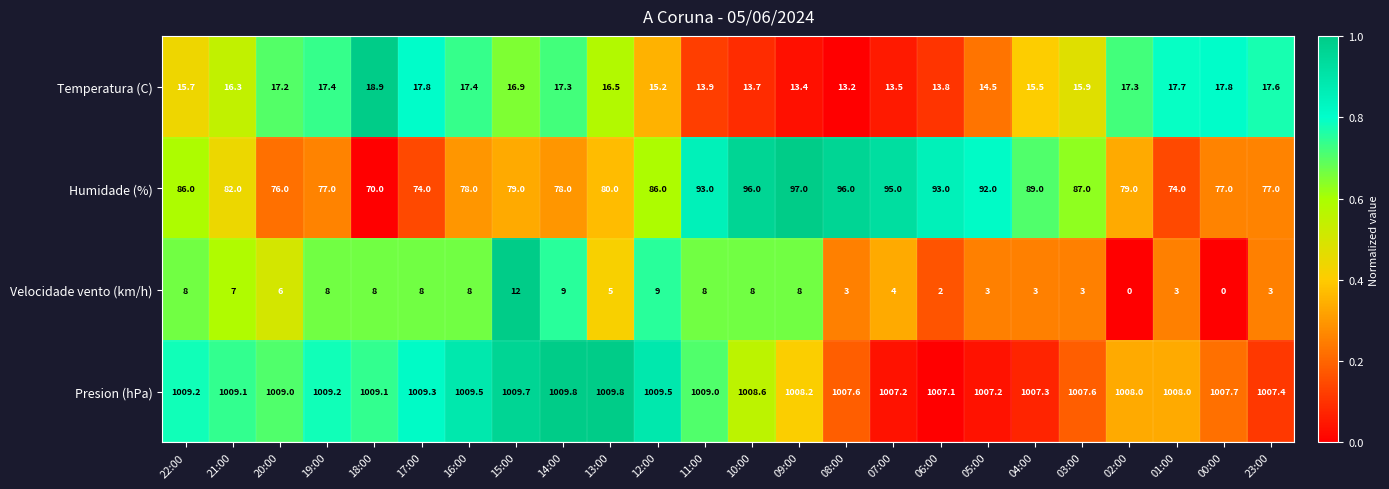

What is the minimum value for Presion (hPa)?

1007.1